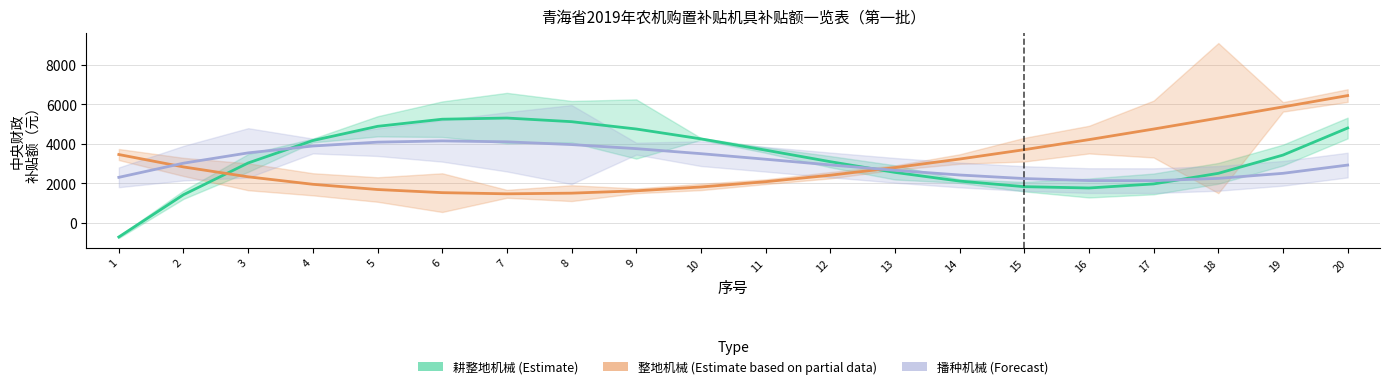

How many interior local peaks does the 耕整地机械 (Estimate) series have?

1